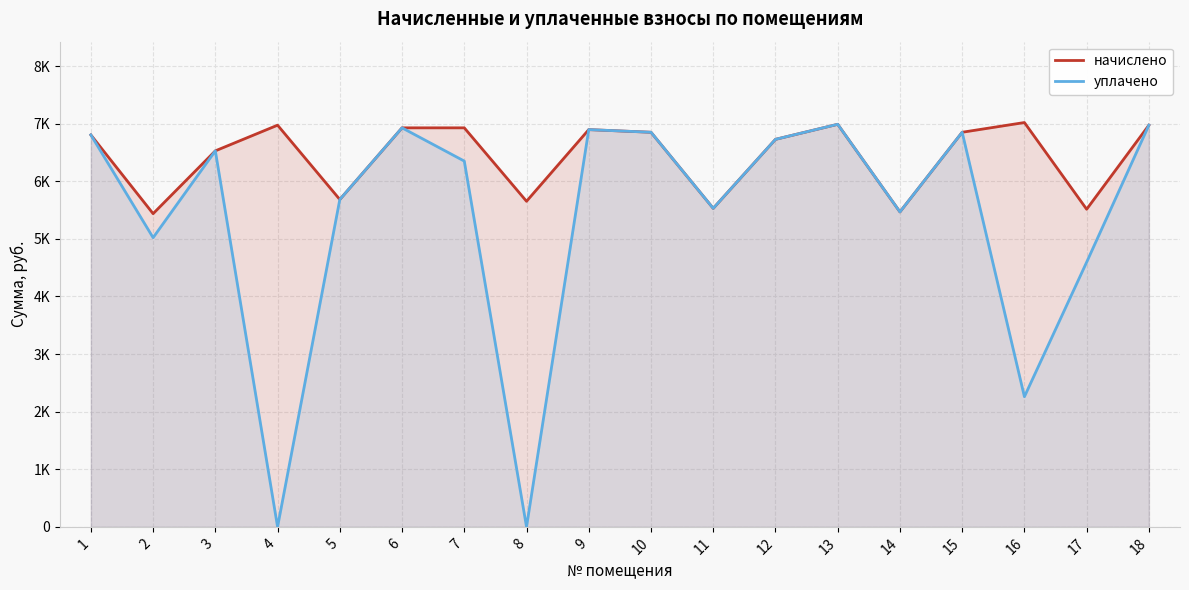

What is the difference between the maximum and minimum values in the уплачено series?

6988.8